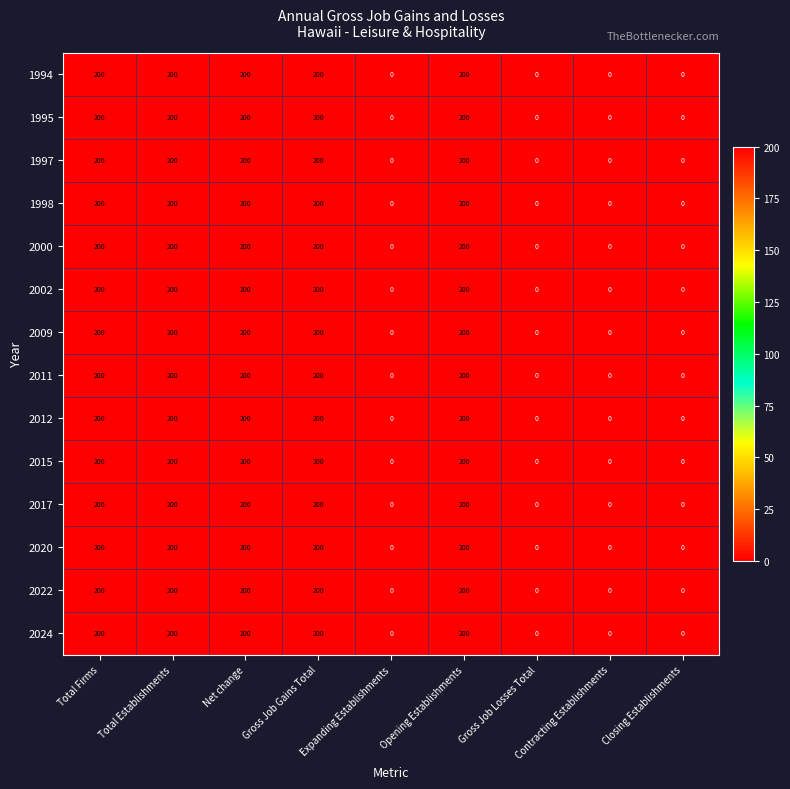

What is the sum of all 2024 values?

1000